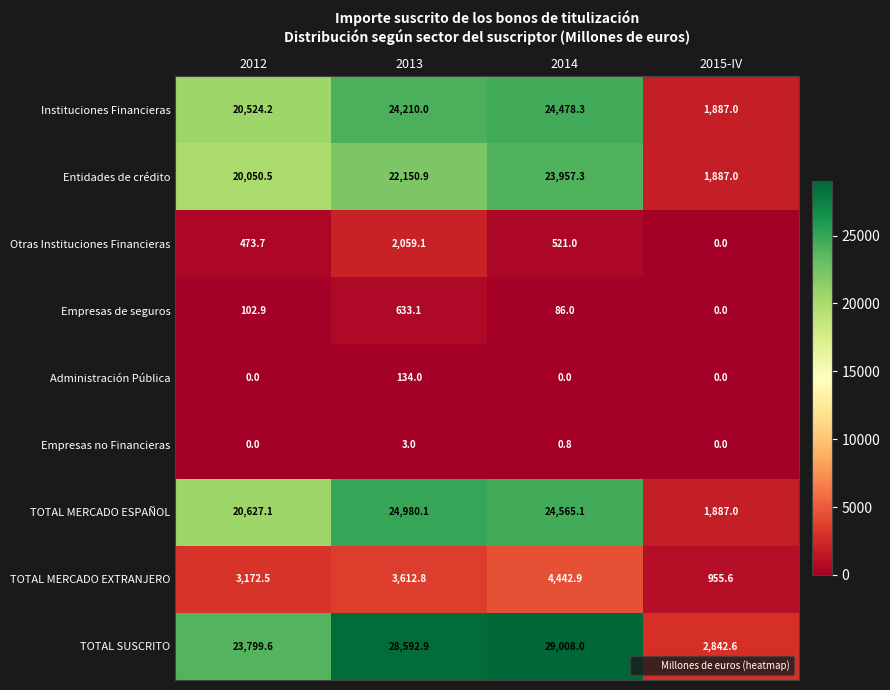

Is it true that TOTAL MERCADO EXTRANJERO equals 3612.8 at 2013?

True